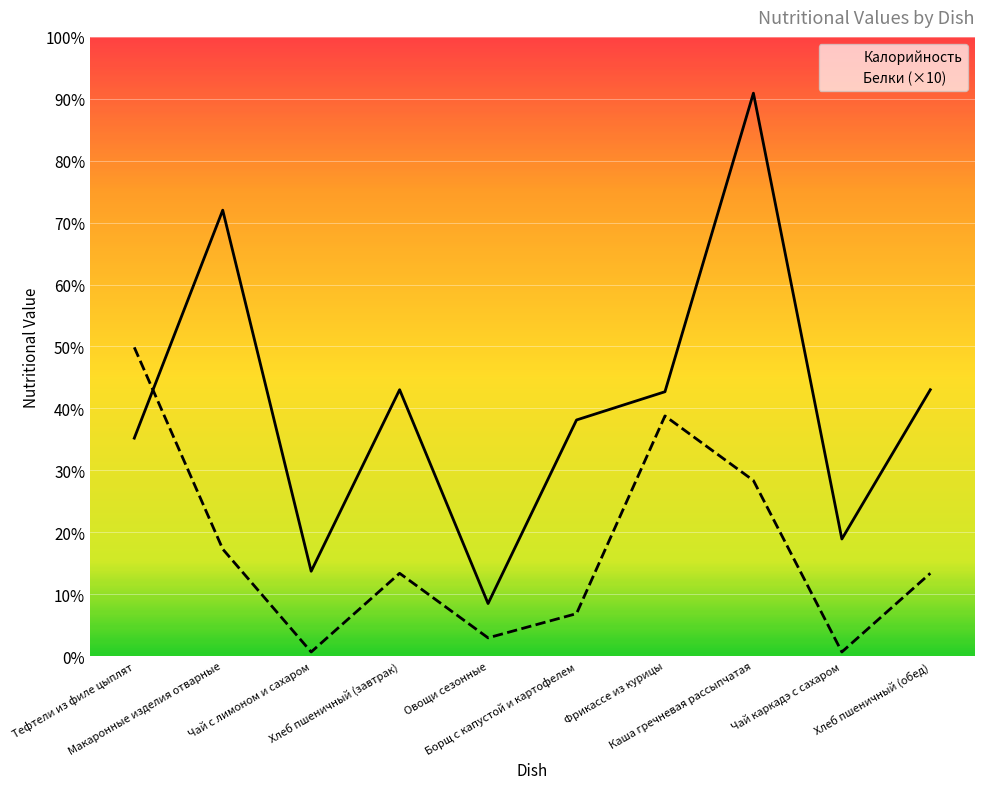

In Калорийность, how many points are lower than both neighbors (excluding endpoints)?

3